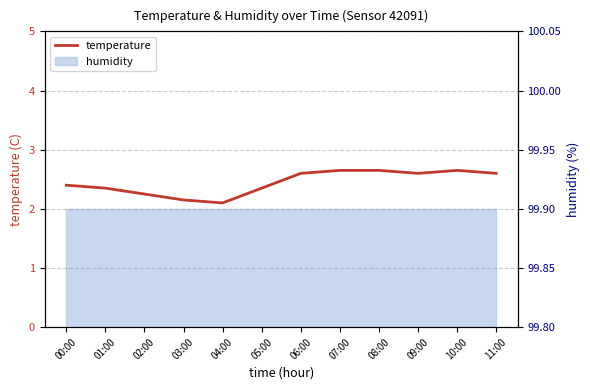

What is the value of the 4th point from the left?

2.1